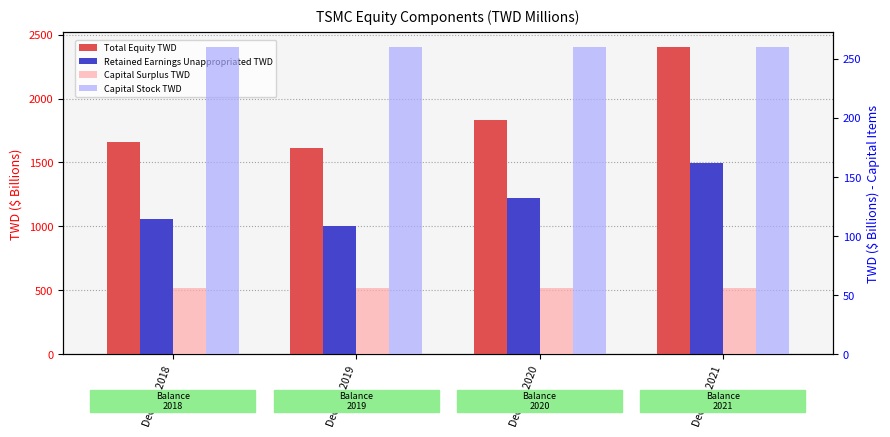

The Retained Earnings Unappropriated TWD series shows 506.6 at Dec. 31, 2018. True or false?

False